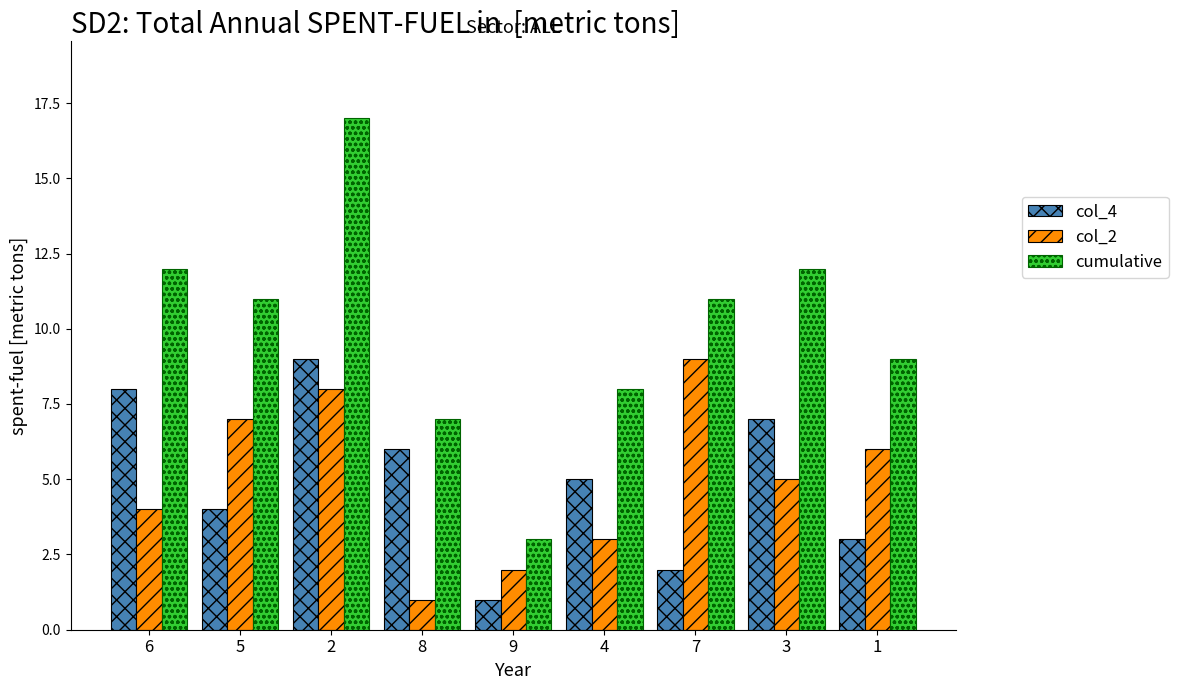

What is the sum of all col_4 values?

45